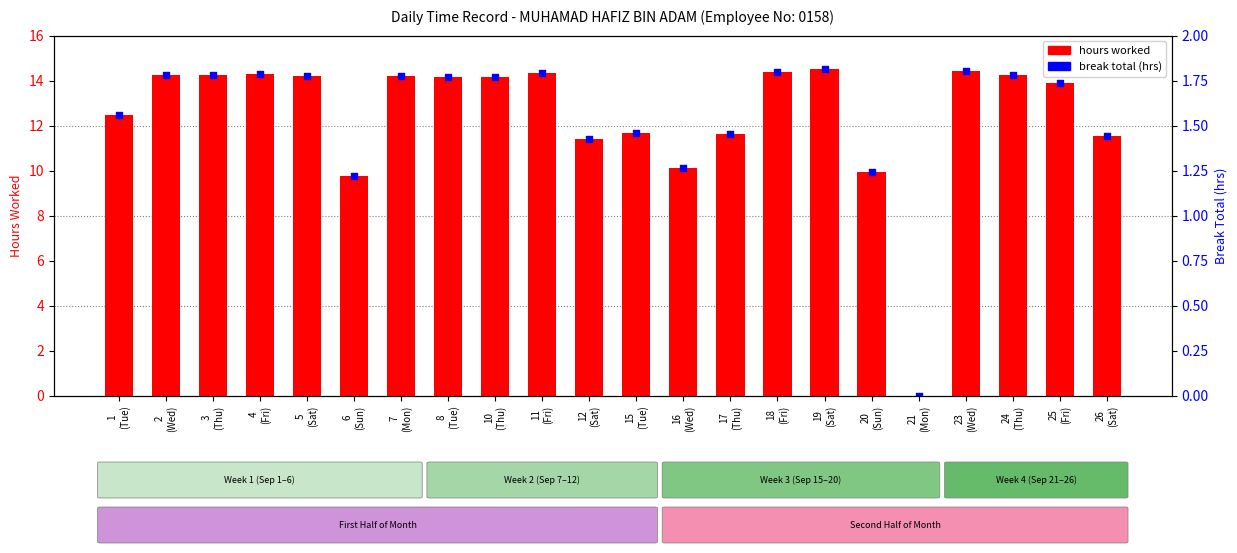

Which series contains the highest Y value?

hours worked